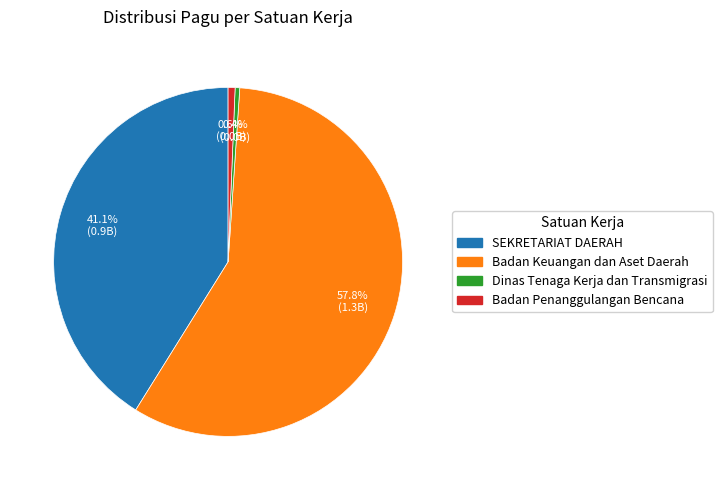

Does any single category account for the majority?

Yes